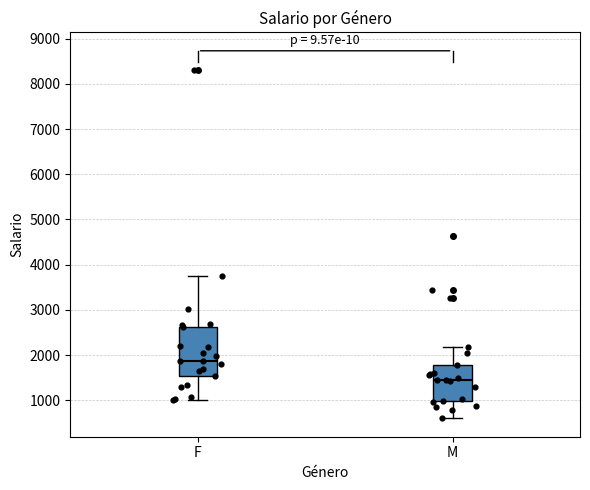

Reading left to right, read every box against the y-axis: the position of its median line, the range the box covers, and the ends of its whiskers. The values are not printed on the chart, so give them approximately, as read against the axis.

F: median 1900, box 1500 to 2600, whiskers 1000 to 3700
M: median 1500, box 1000 to 1800, whiskers 600 to 2200